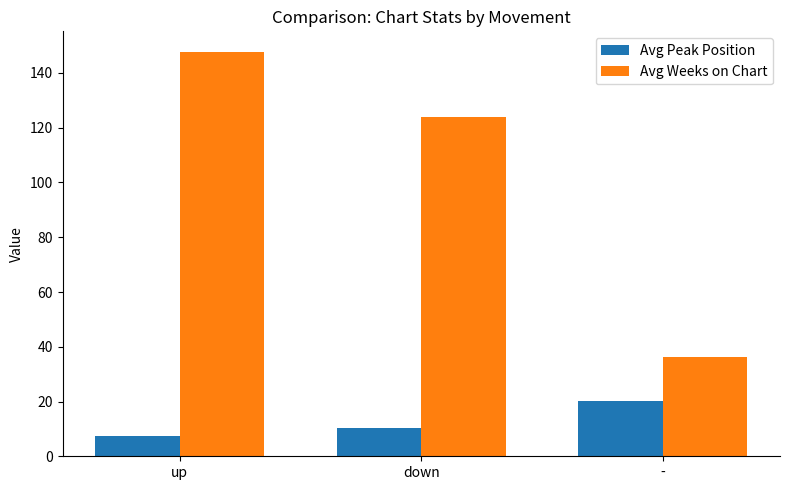

At which category is the sum across all series the highest?

up